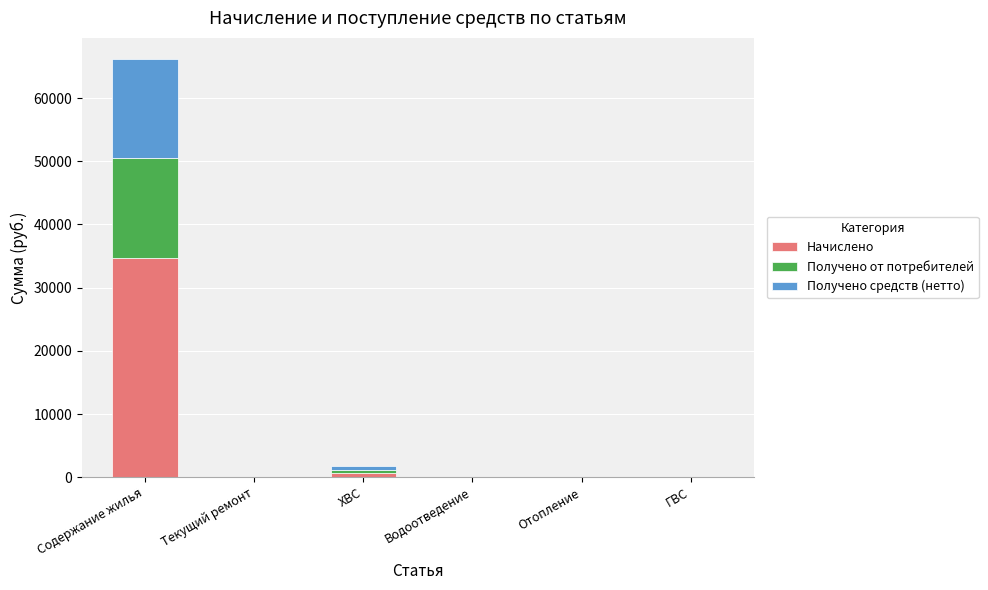

True or false: Начислено has a value of -17708.8 at ГВС.

False